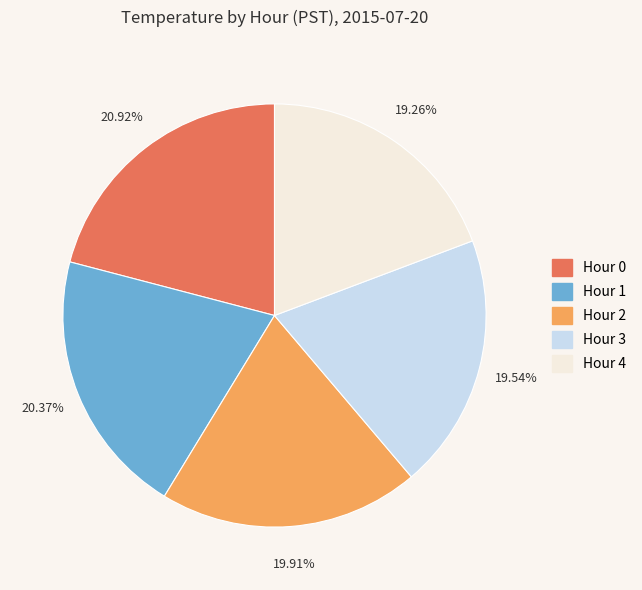

Rank the categories by value from highest to lowest.

Hour 0, Hour 1, Hour 2, Hour 3, Hour 4